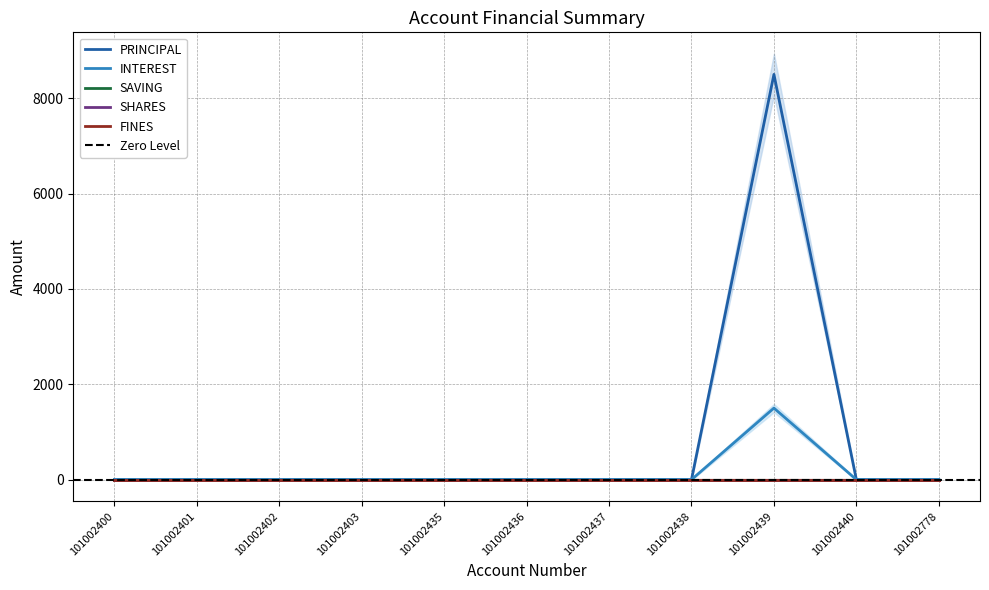

The SHARES series shows 0 at 101002402. True or false?

True